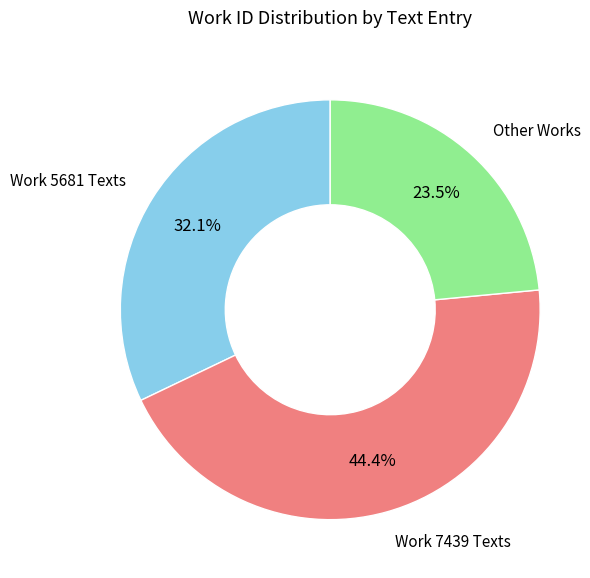

Is there any slice that represents more than half of the pie?

No